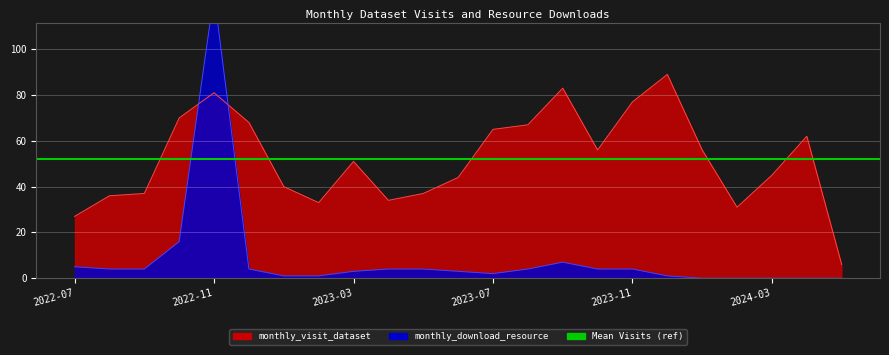

Where do monthly_visit_dataset and monthly_download_resource first cross each other?

2022-10 and 2022-11